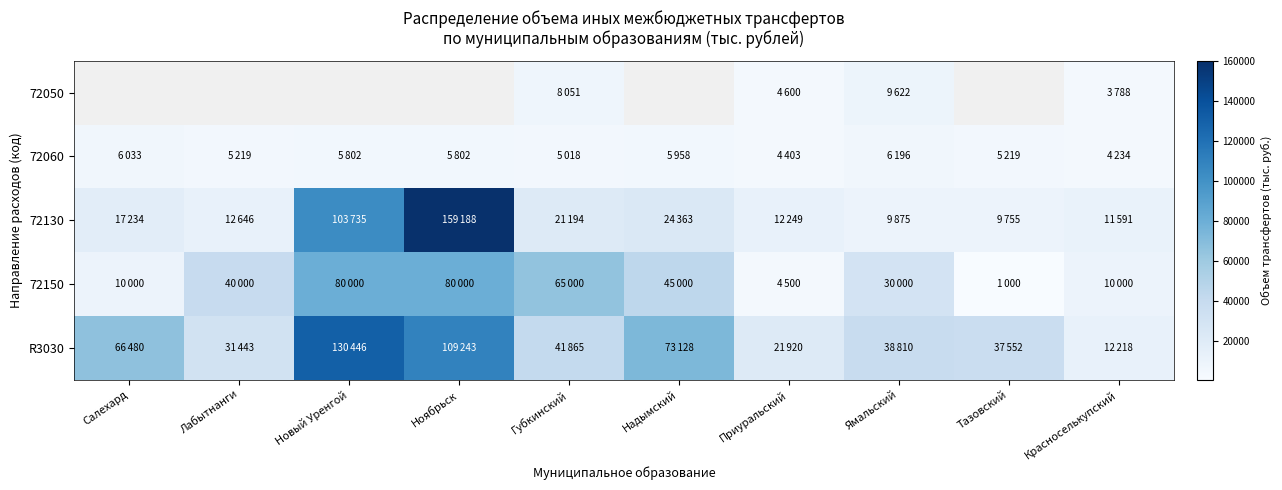

What is the total value across all series at Лабытнанги?

89308